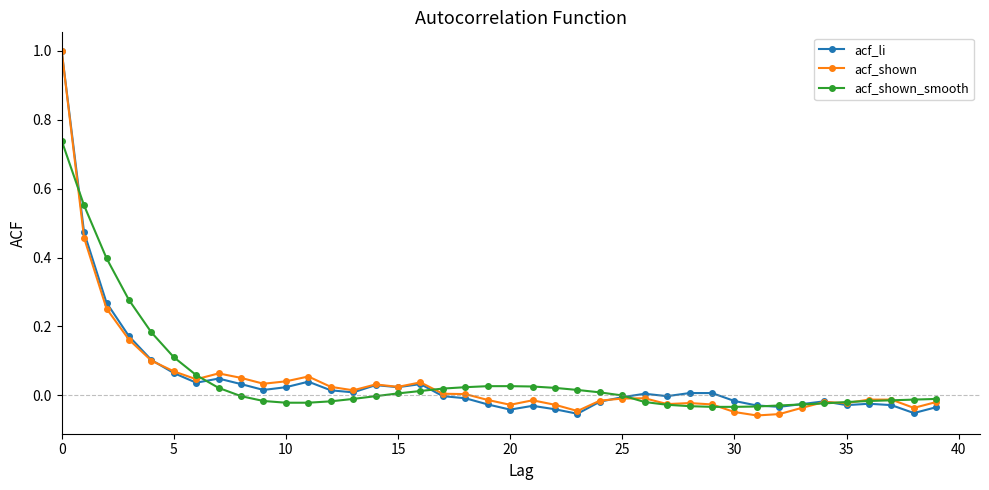

Which series has the largest range (max minus min)?

acf_shown